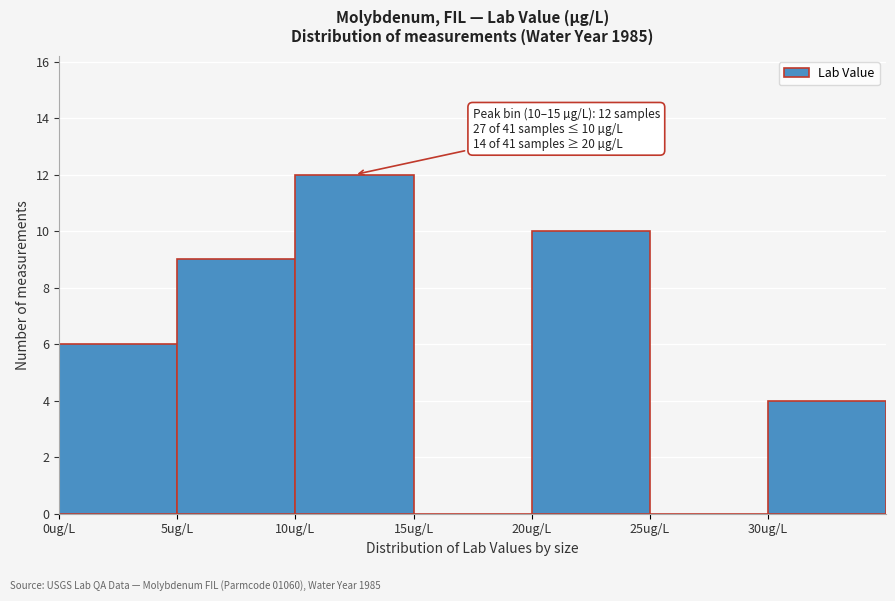

Over which range of the x-axis is the bar tallest?

10 to 15